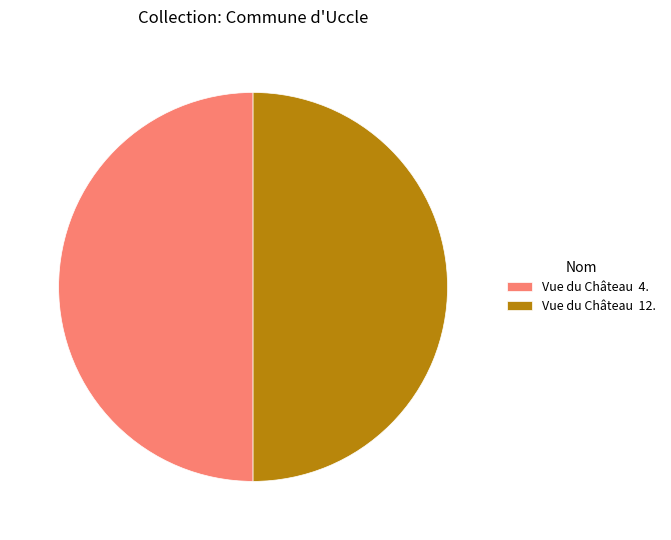

Is the sum of Vue du Château 12. and Vue du Château 4. greater than half?

Yes